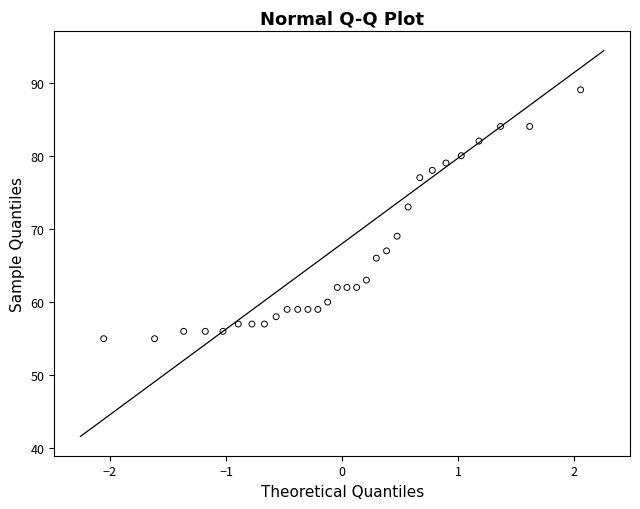

What is the range of Y values (max minus min)?

34